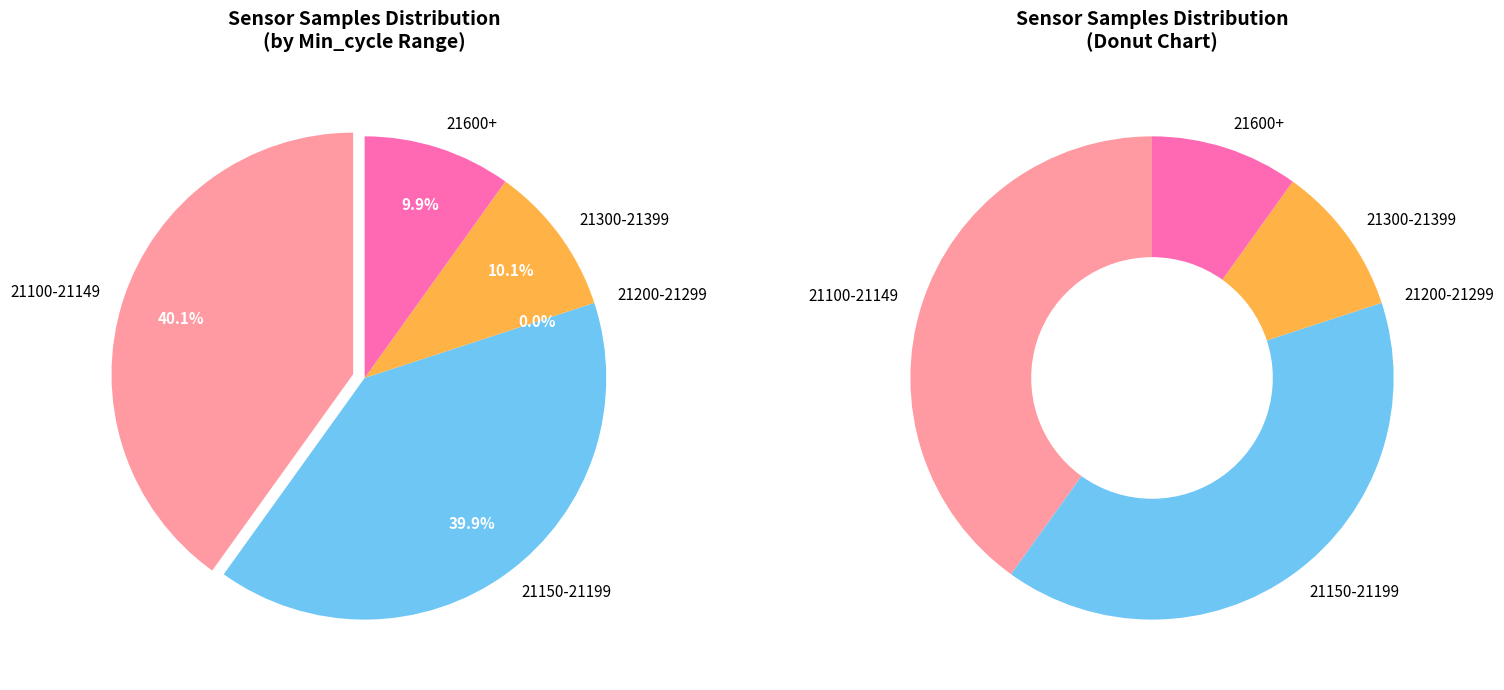

Is 21126 the majority of the pie?

No